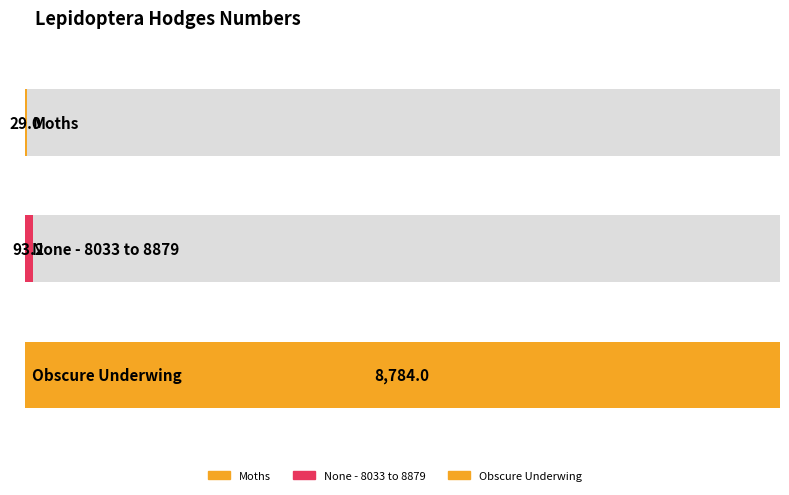

What is the difference between the maximum and second lowest values?

8690.8